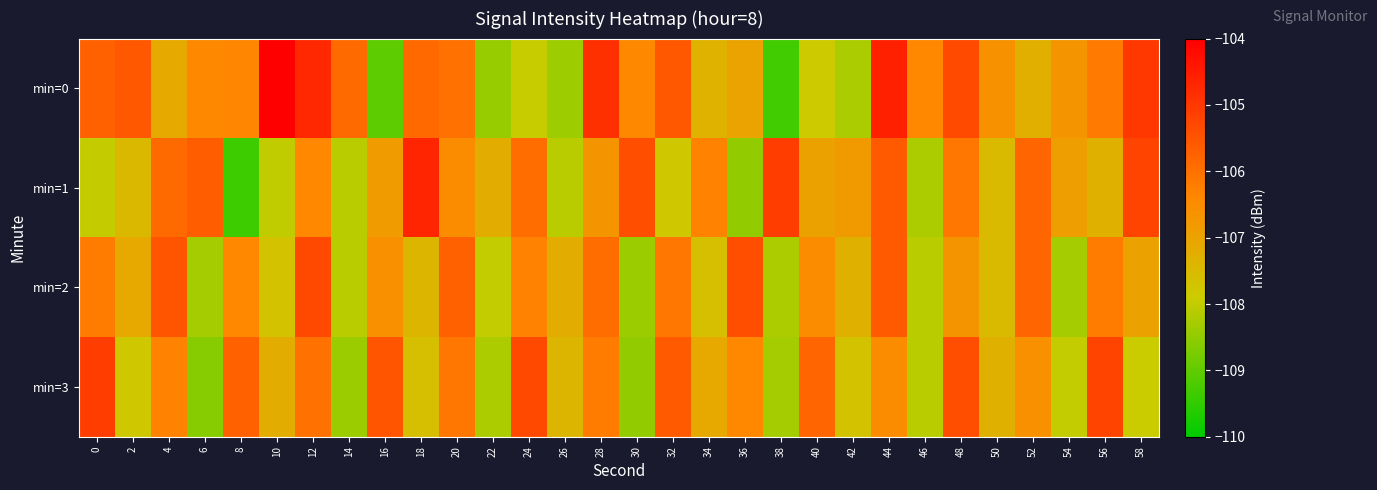

What is the maximum value shown in the chart?

-104.0